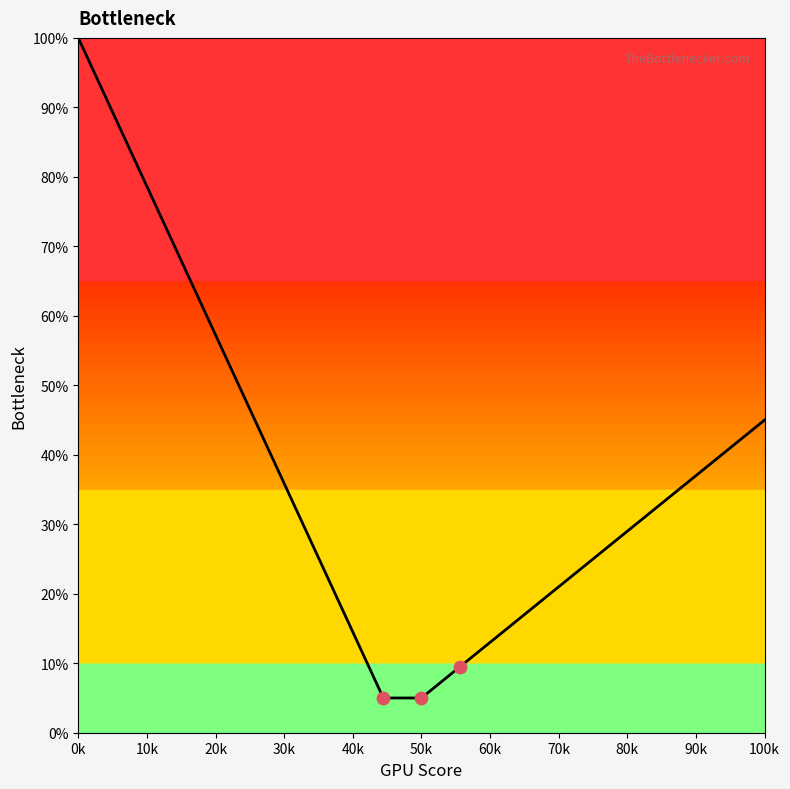

What is the greatest value displayed?

100.0